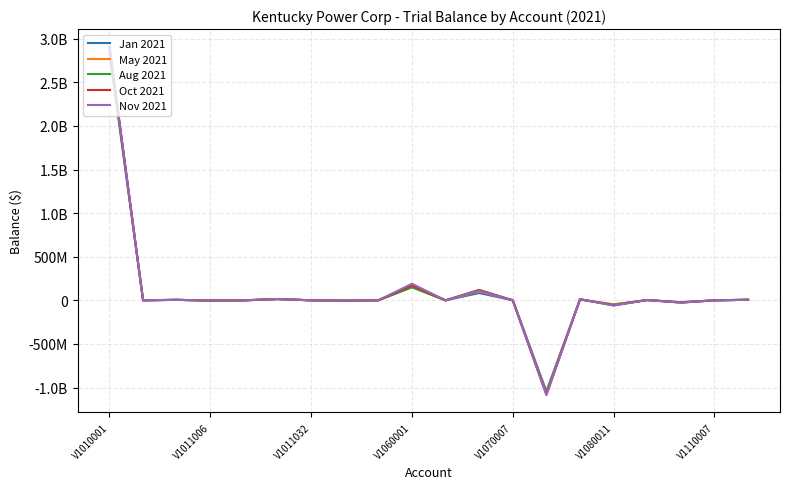

What are all the series names shown in the legend?

Jan 2021, May 2021, Aug 2021, Oct 2021, Nov 2021